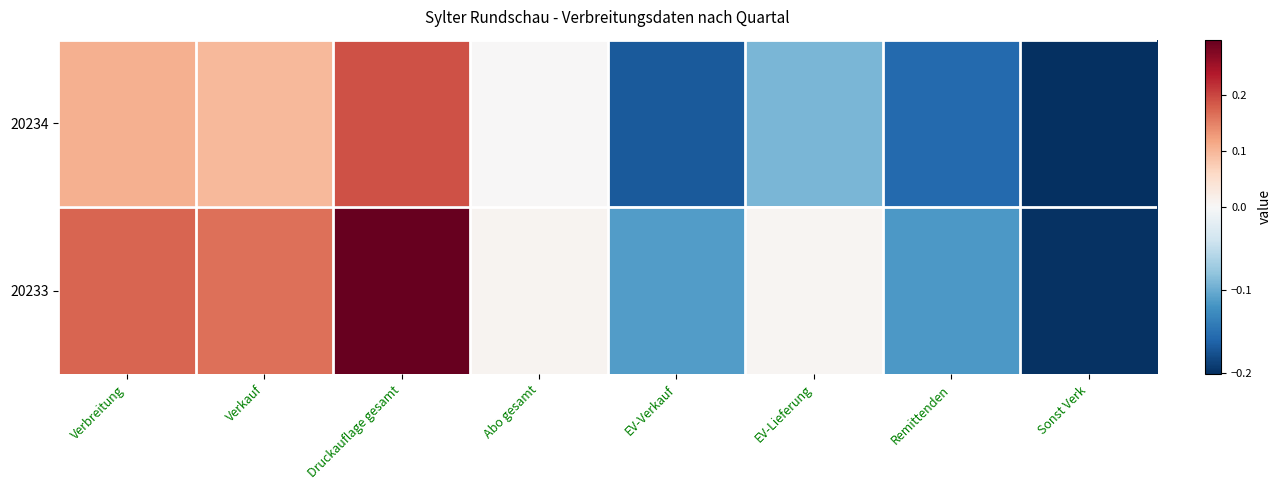

At which category is the sum across all series the highest?

Druckauflage gesamt